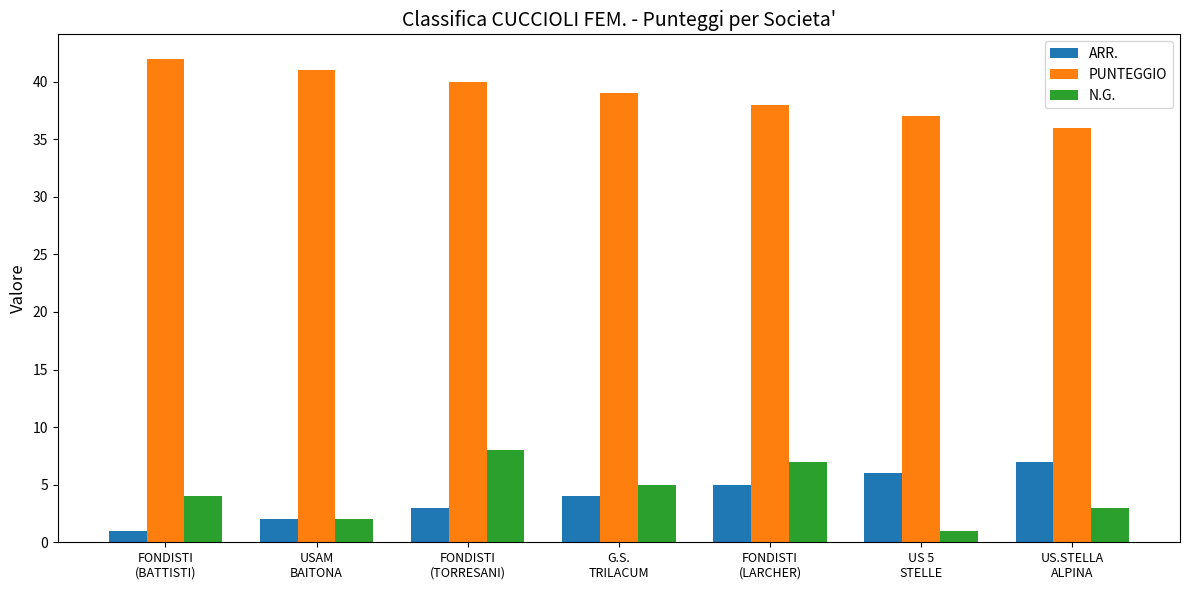

Reading right to left, extract all data points from this chart.

ARR.: 7	6	5	4	3	2	1
PUNTEGGIO: 36	37	38	39	40	41	42
N.G.: 3	1	7	5	8	2	4